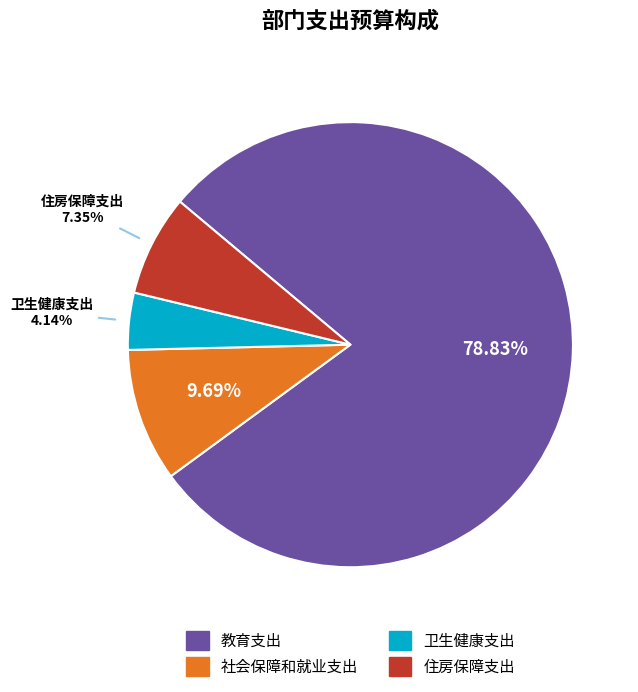

What is the ratio of the value at 住房保障支出 to the value at 卫生健康支出?

1.8